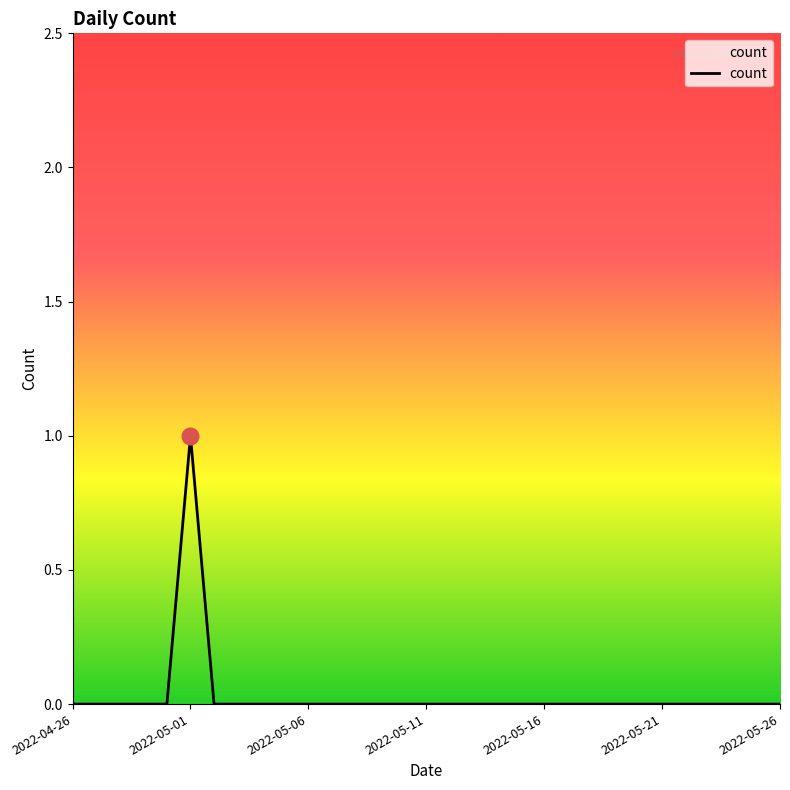

How many interior local peaks (higher than both neighbors) does the data have?

1